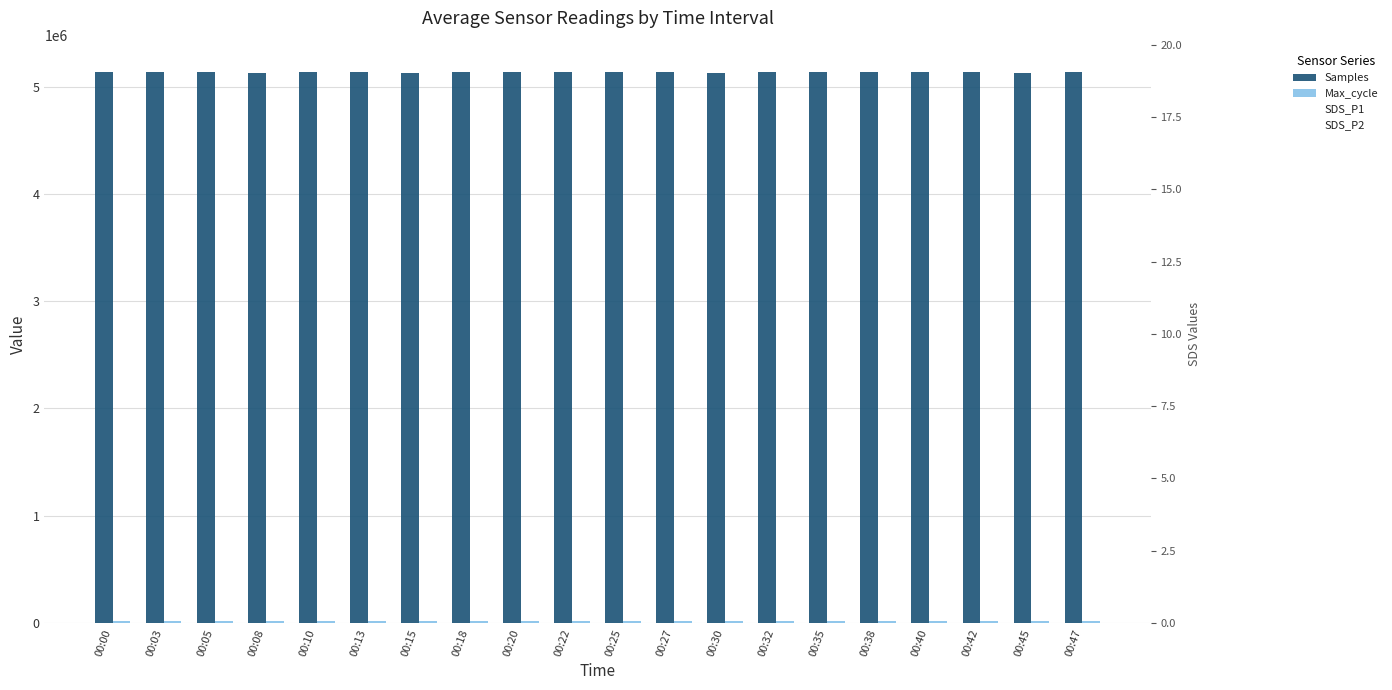

What are all the series names shown in the legend?

Samples, Max_cycle, SDS_P1, SDS_P2